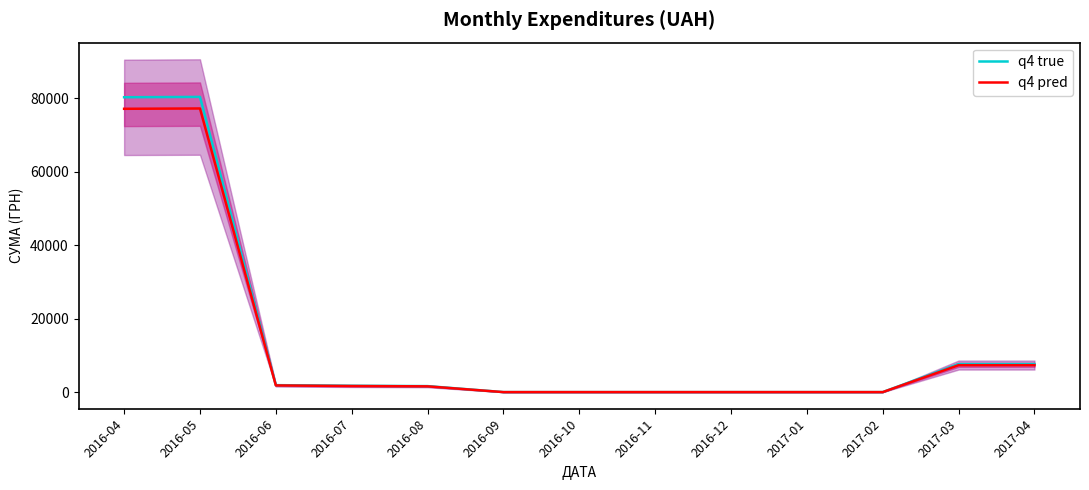

What is the label of the 10th point from the left?

2017-01